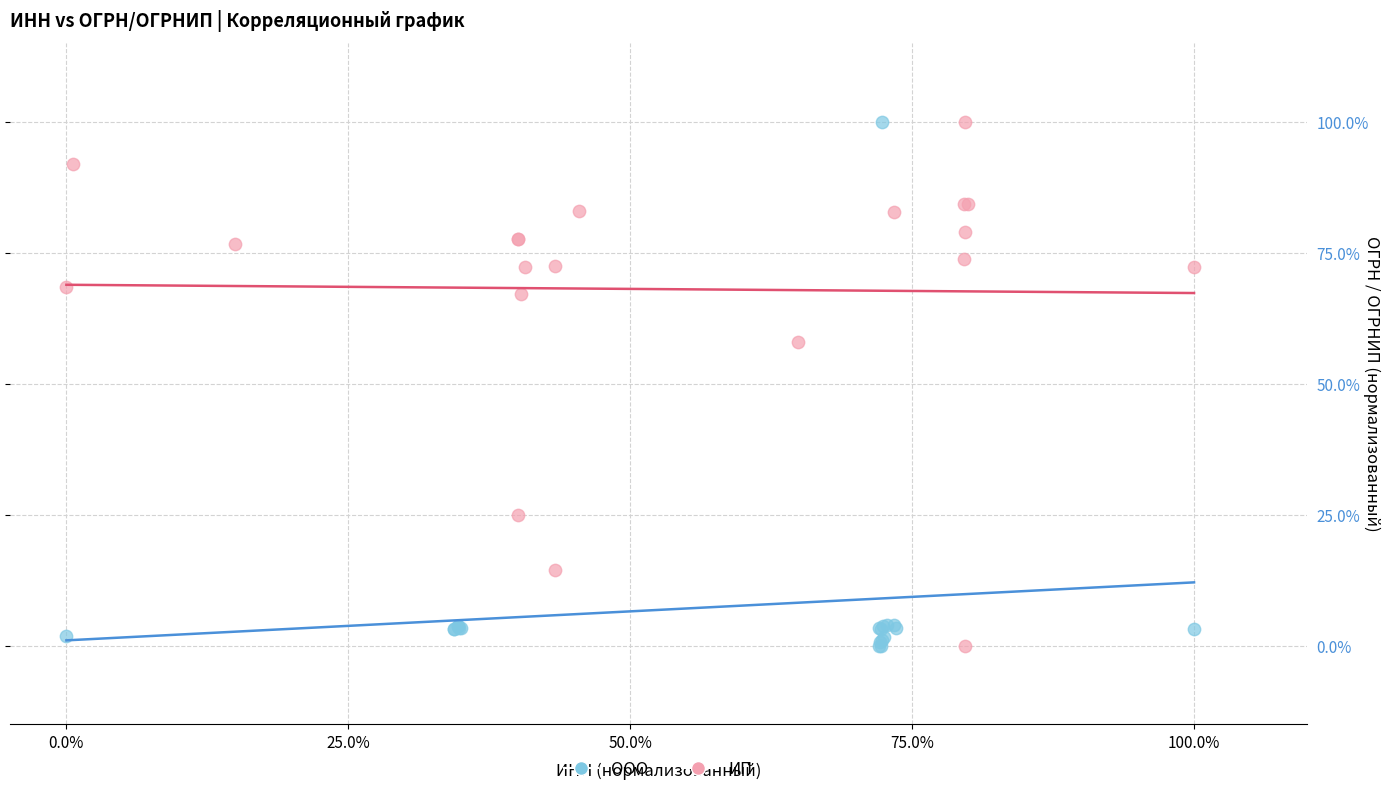

What are all the series names shown in the legend?

ООО, ИП